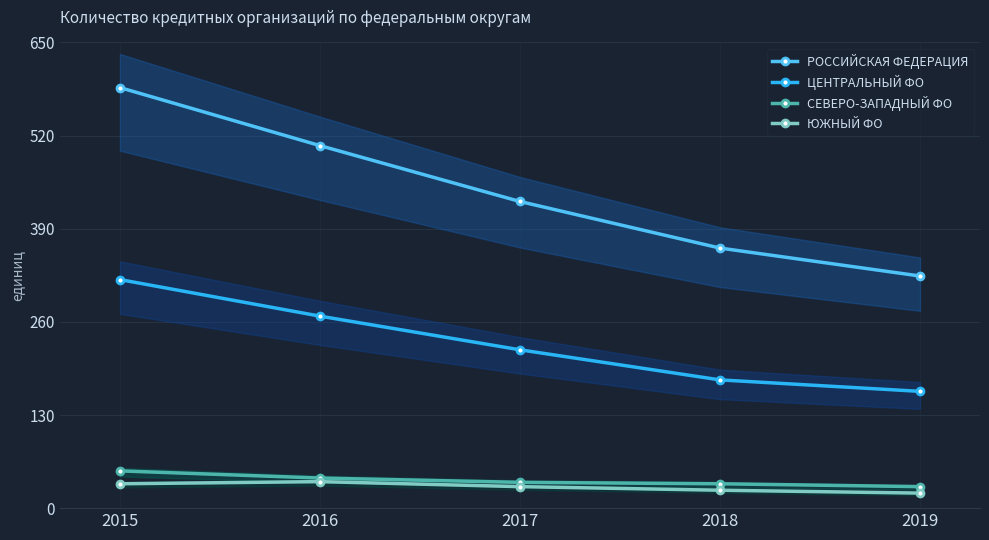

What is the difference between the СЕВЕРО-ЗАПАДНЫЙ ФО values at 2015 and 2016?

10